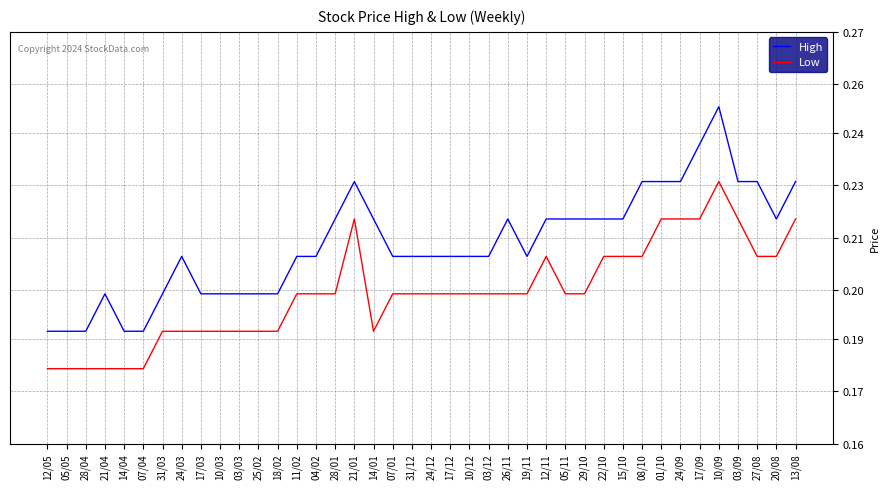

List the series in order of their overall mean, lowest first.

Low, High